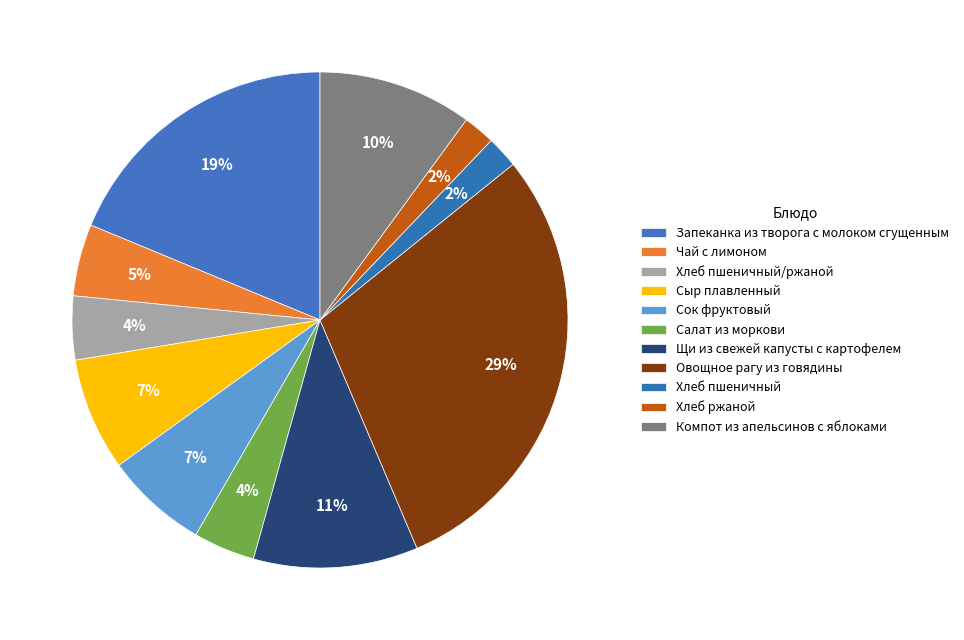

Rank the categories by value from lowest to highest.

Хлеб пшеничный, Хлеб ржаной, Салат из моркови, Хлеб пшеничный/ржаной, Чай с лимоном, Сок фруктовый, Сыр плавленный, Компот из апельсинов с яблоками, Щи из свежей капусты с картофелем, Запеканка из творога с молоком сгущенным, Овощное рагу из говядины